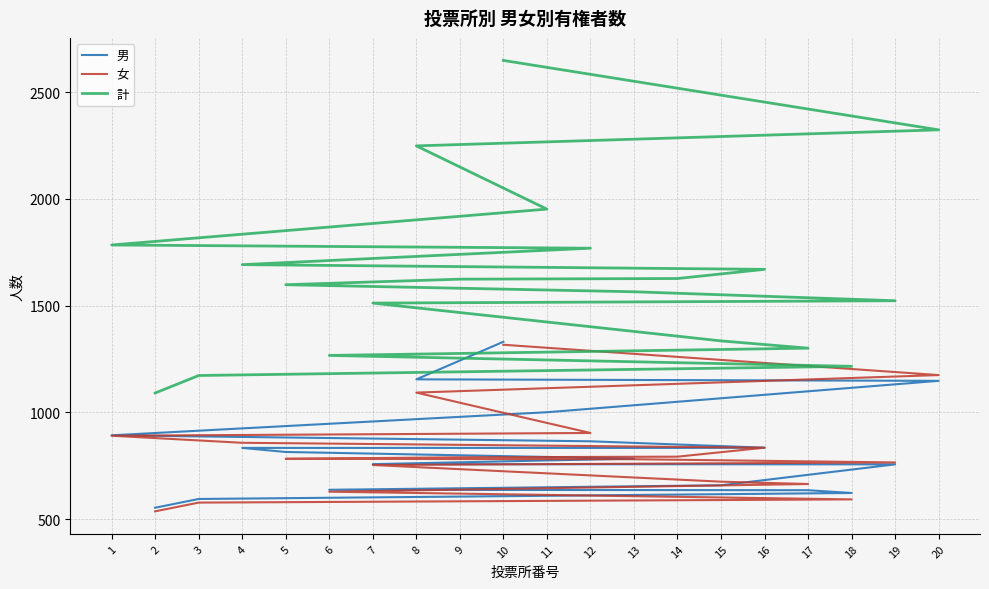

How many data points in 計 are above 1624?

9